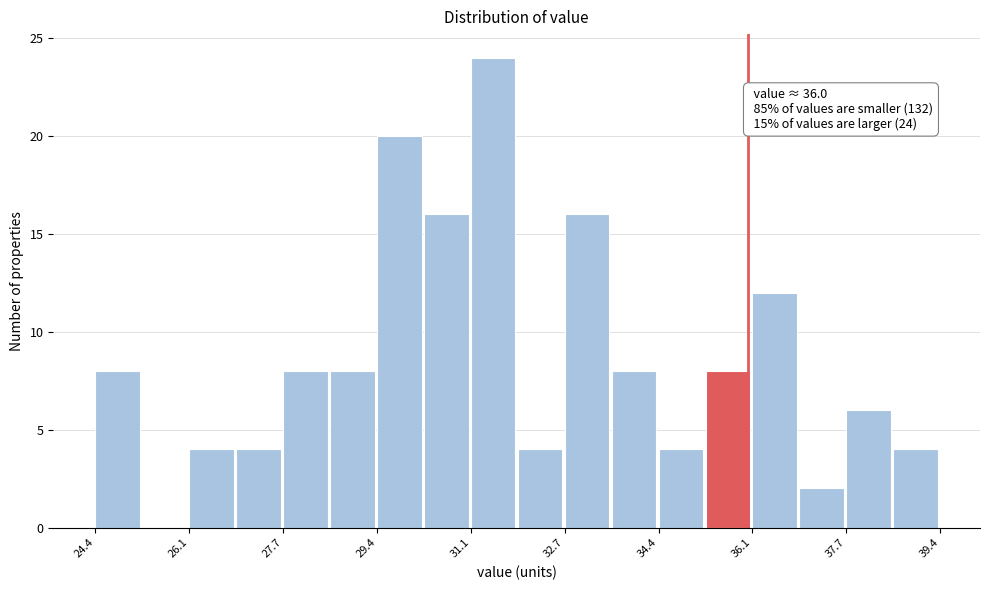

Which range on the x-axis has the tallest bar?

31.0 to 32.0